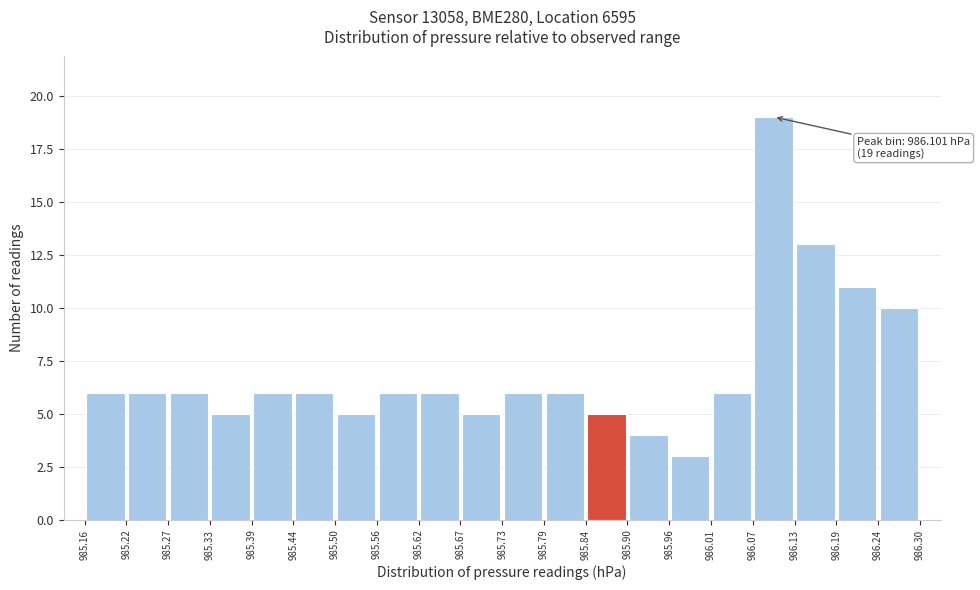

Which range on the x-axis has the tallest bar?

986.07 to 986.13